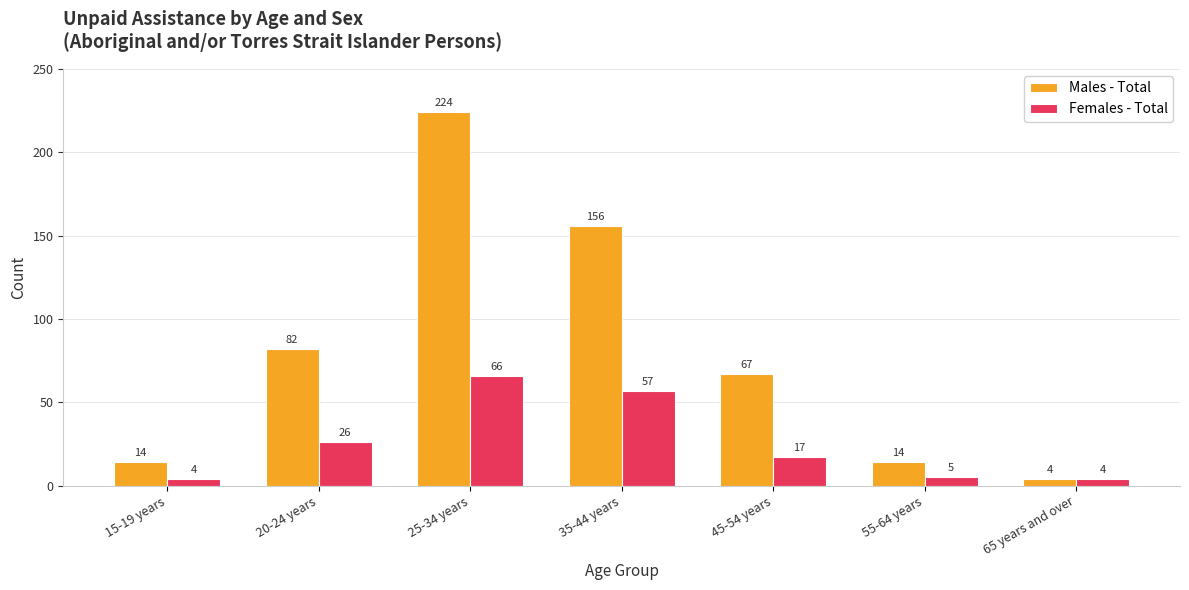

Where does the Males - Total series first go above 67?

20-24 years